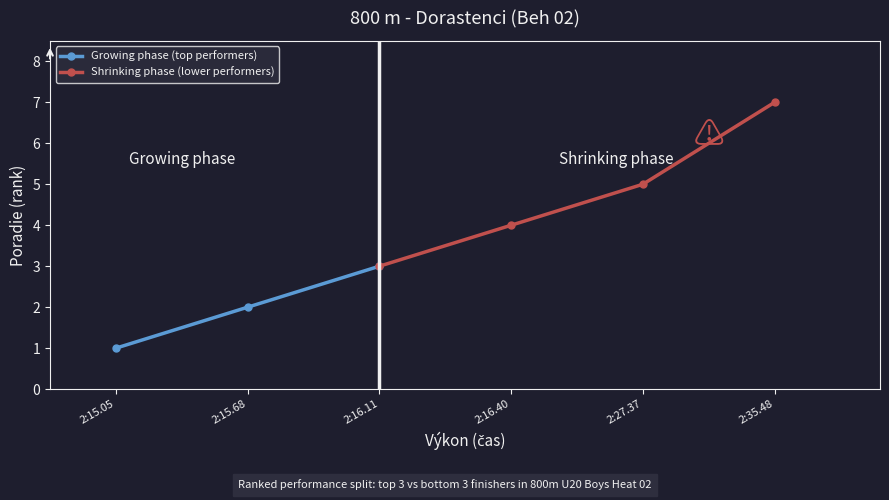

What is the change in value from 2:15.05 to 2:16.40?

+3